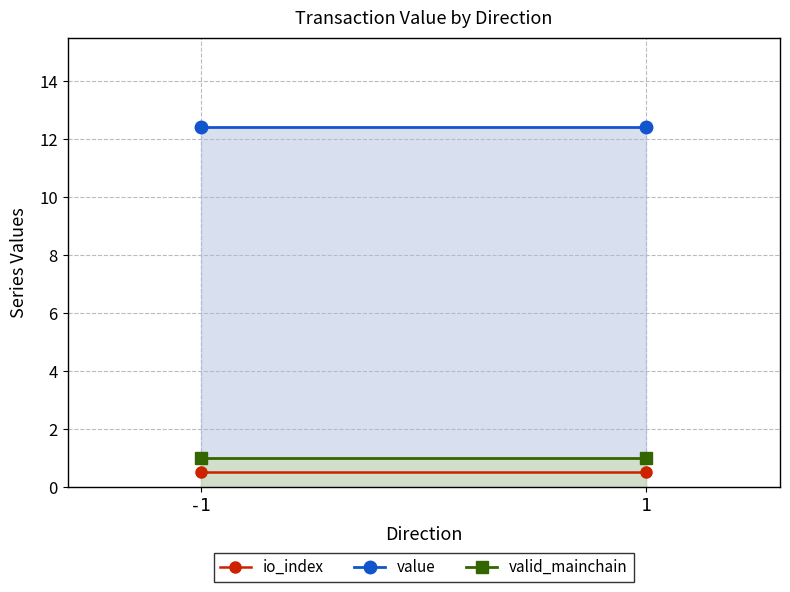

Is it true that io_index equals 0.3 at 1?

False